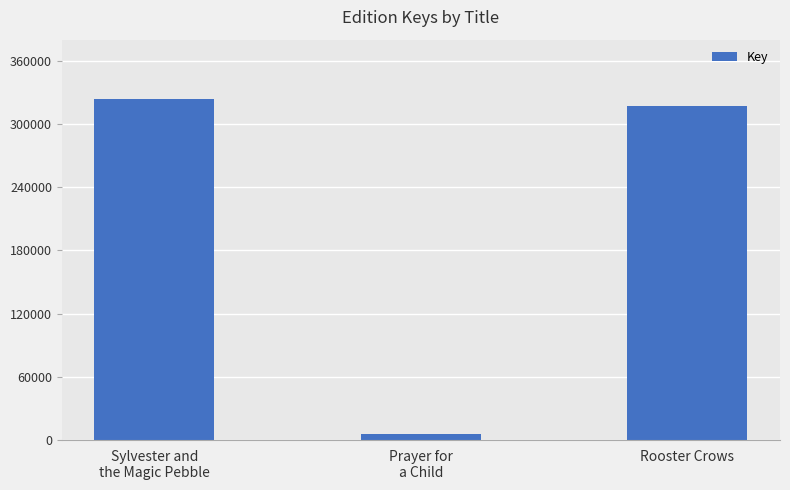

Reading left to right, list all the values displayed in this chart.

323953	6241	317105